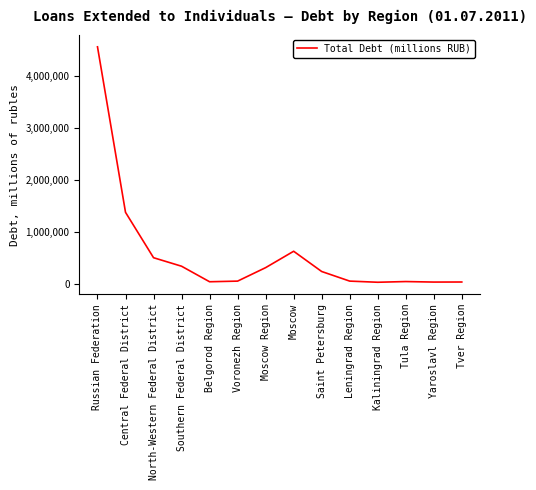

What position from the left is Moscow?

8